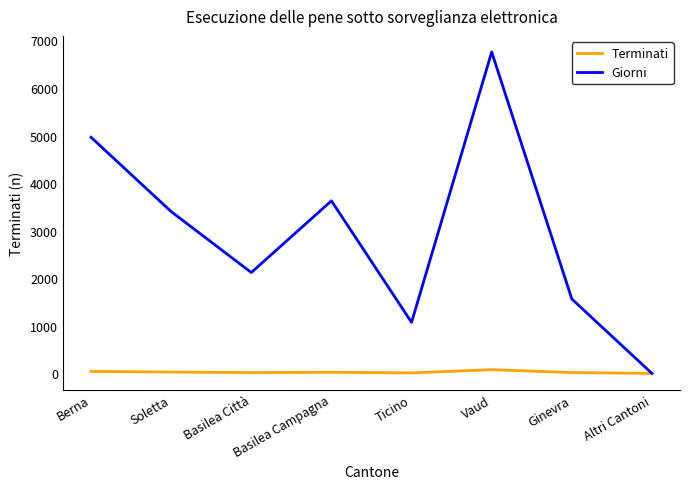

Which series has the largest total across all categories?

Giorni